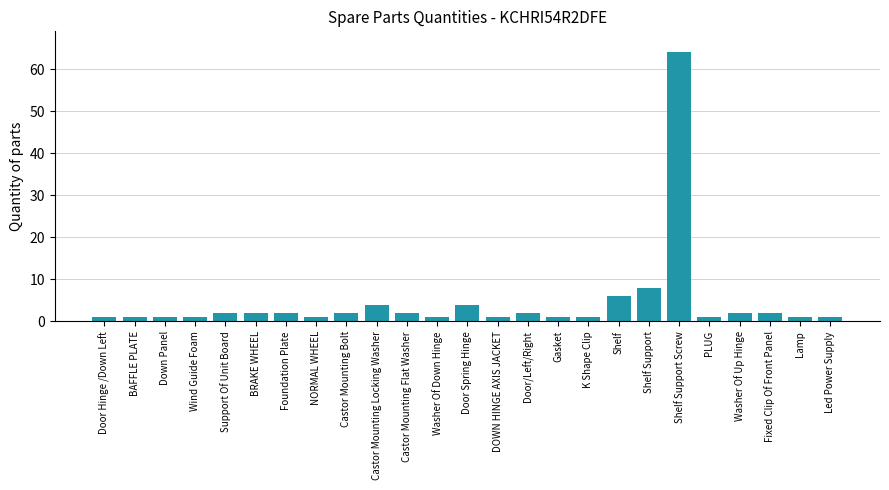

What is the difference between the second highest and minimum values?

7